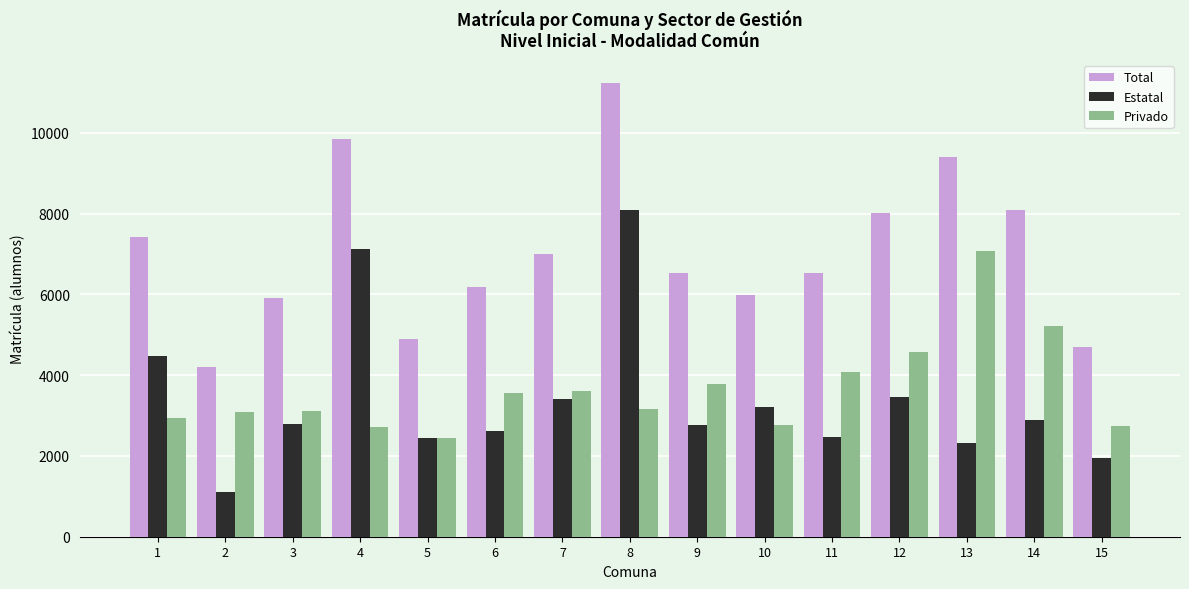

What is the difference between the second highest and minimum values in the Total series?

5652